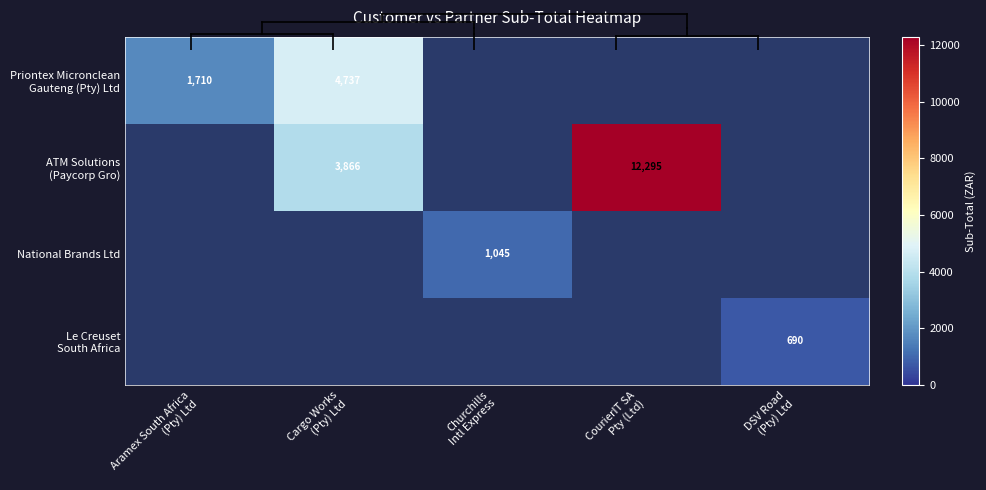

How many data points in National Brands Ltd are above 1045?

1